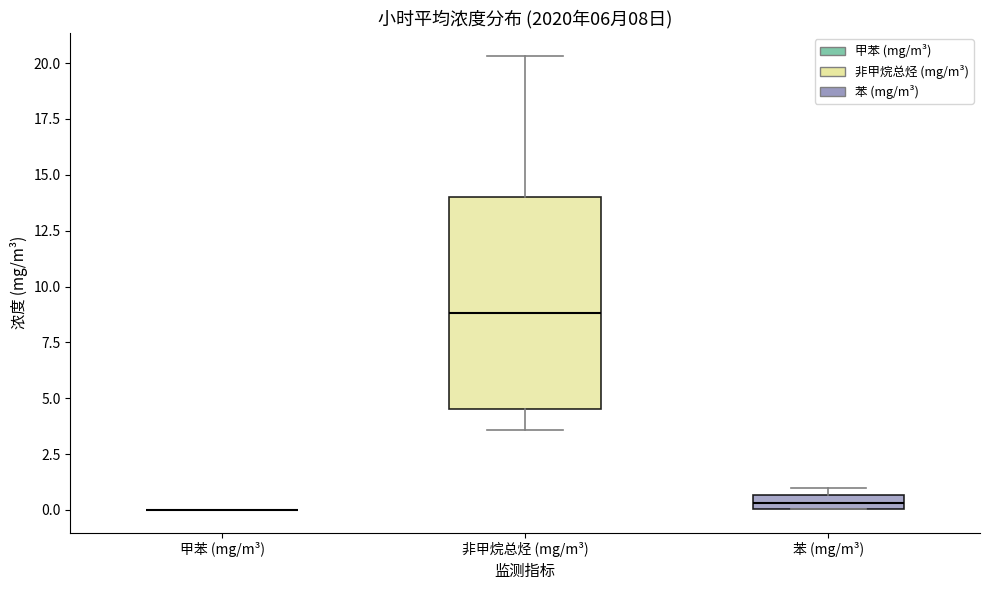

Comparing the boxes themselves (not the whiskers), which one is the tallest?

非甲烷总烃 (mg/m³)